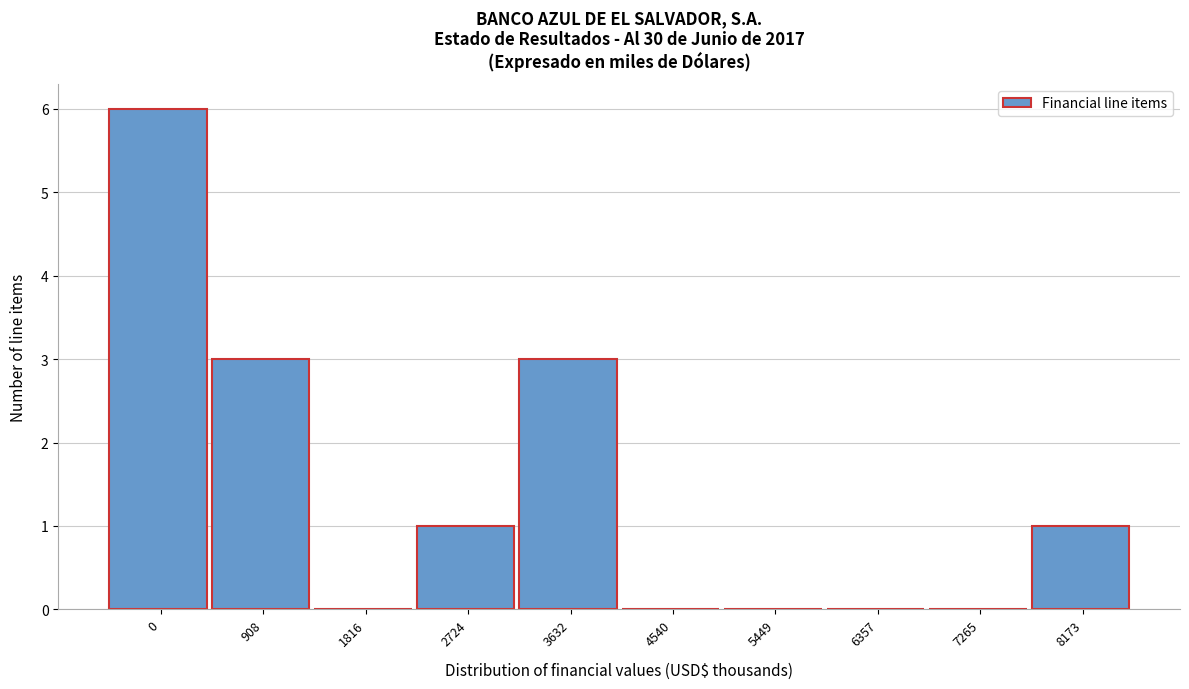

Reading right to left, list all the values displayed in this chart.

8173=1	7265=0	6357=0	5449=0	4540=0	3632=3	2724=1	1816=0	908=3	0=6